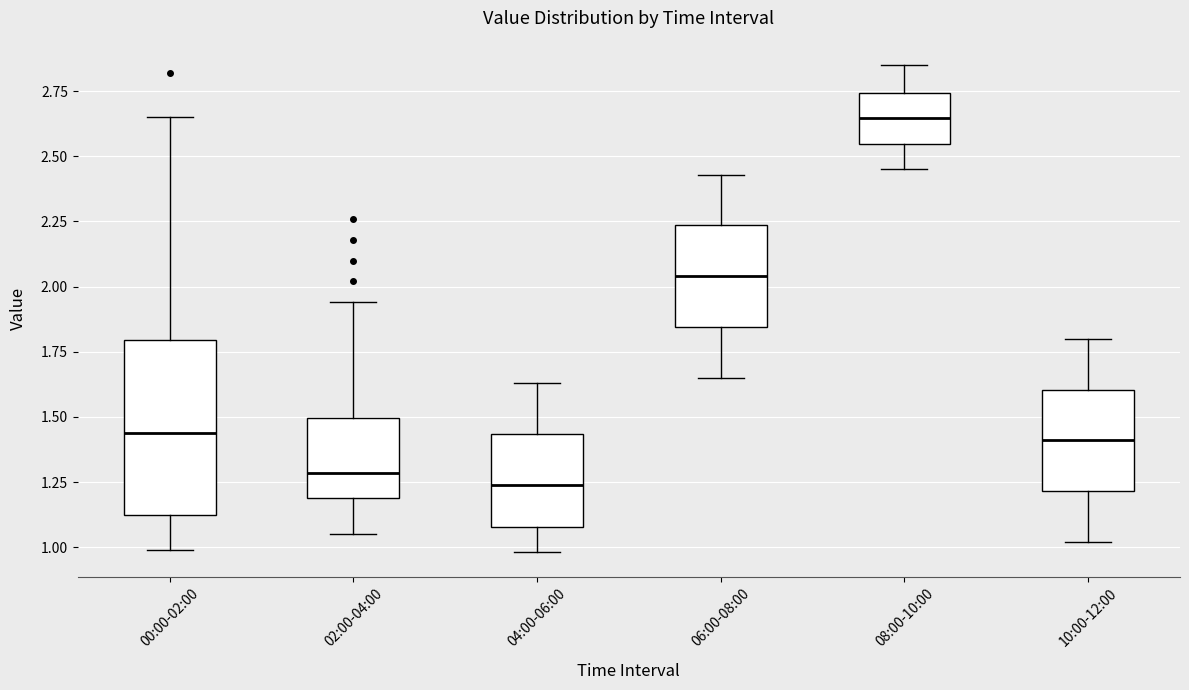

Where does the median line of the box for 06:00-08:00 sit on the y-axis? The values are not printed on the chart, so give them approximately, as read against the axis.

2.05